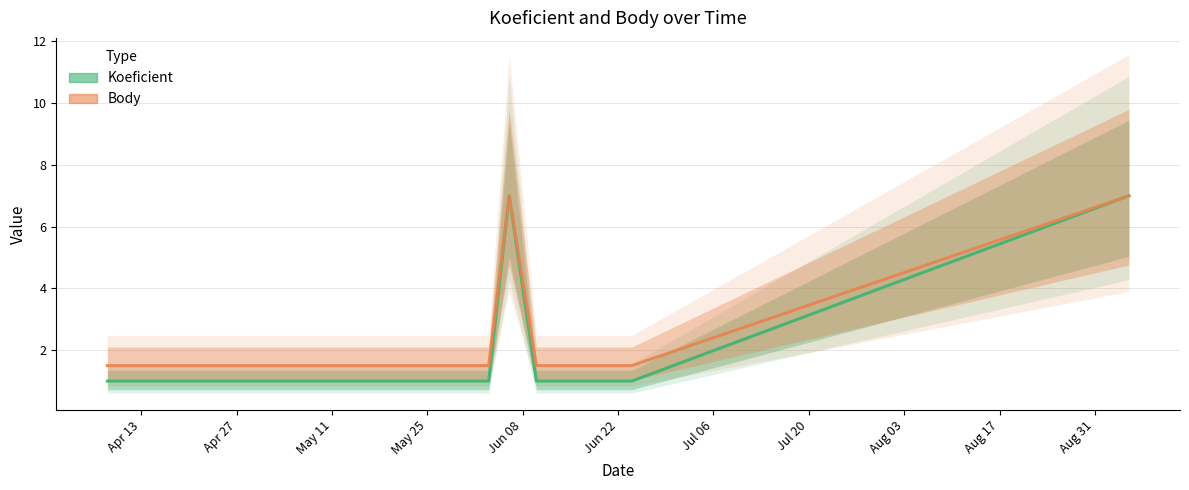

Is the value of Body at 2015-05-13 greater than the value of Koeficient at 2015-04-22?

Yes